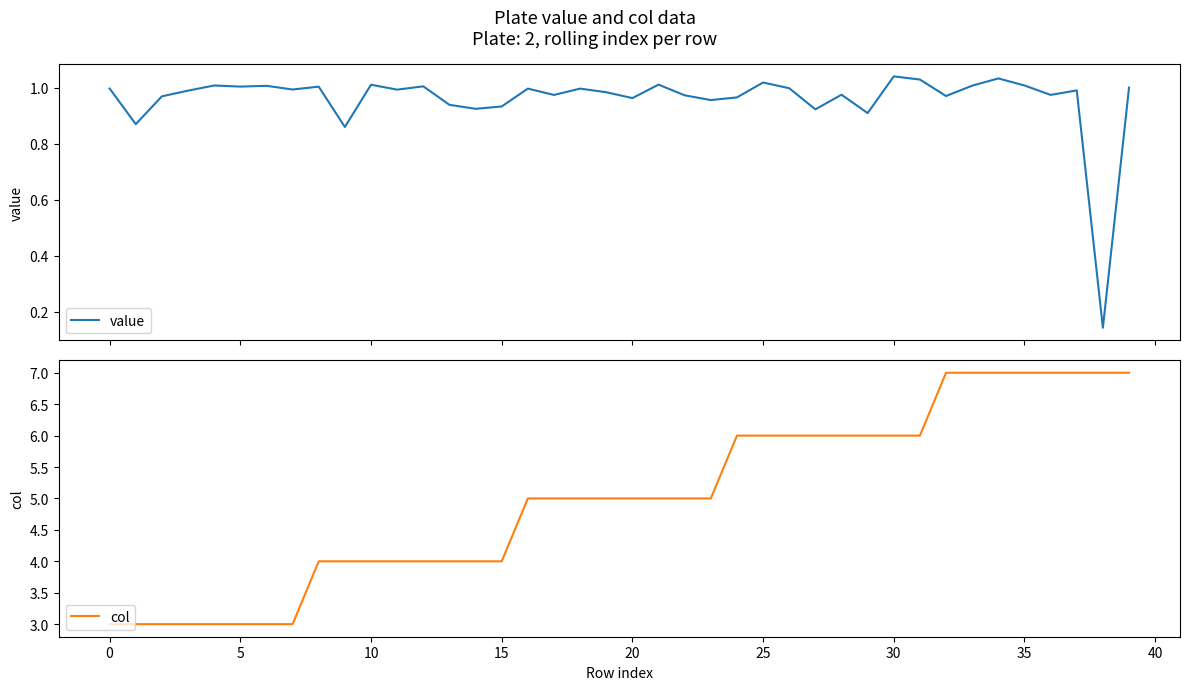

True or false: value has a value of 1.0 at 34.

True